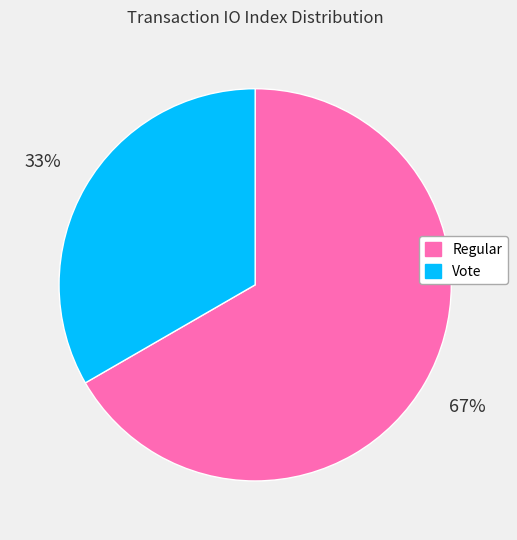

Between Regular and Vote, which is larger?

Regular